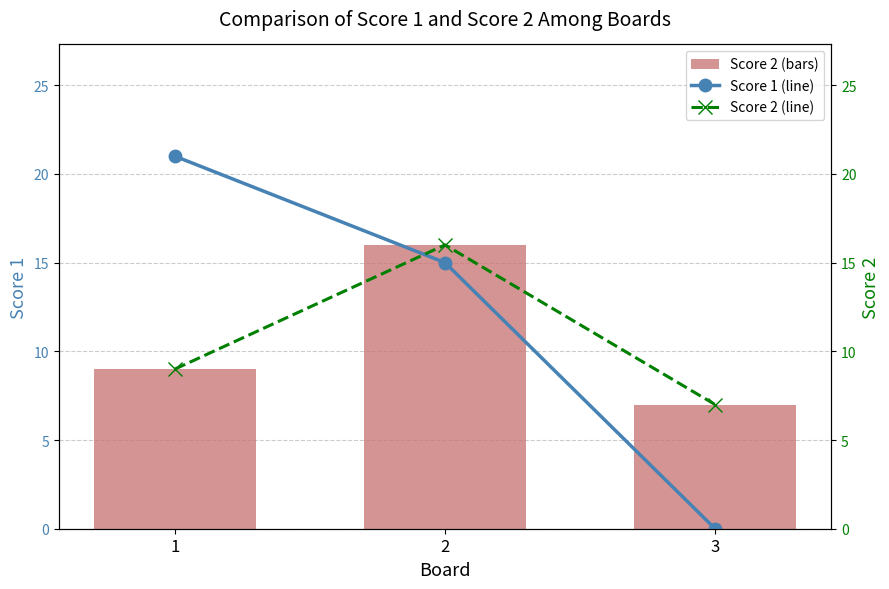

The value of Score 2 (line) at 1 is 9. True or false?

True